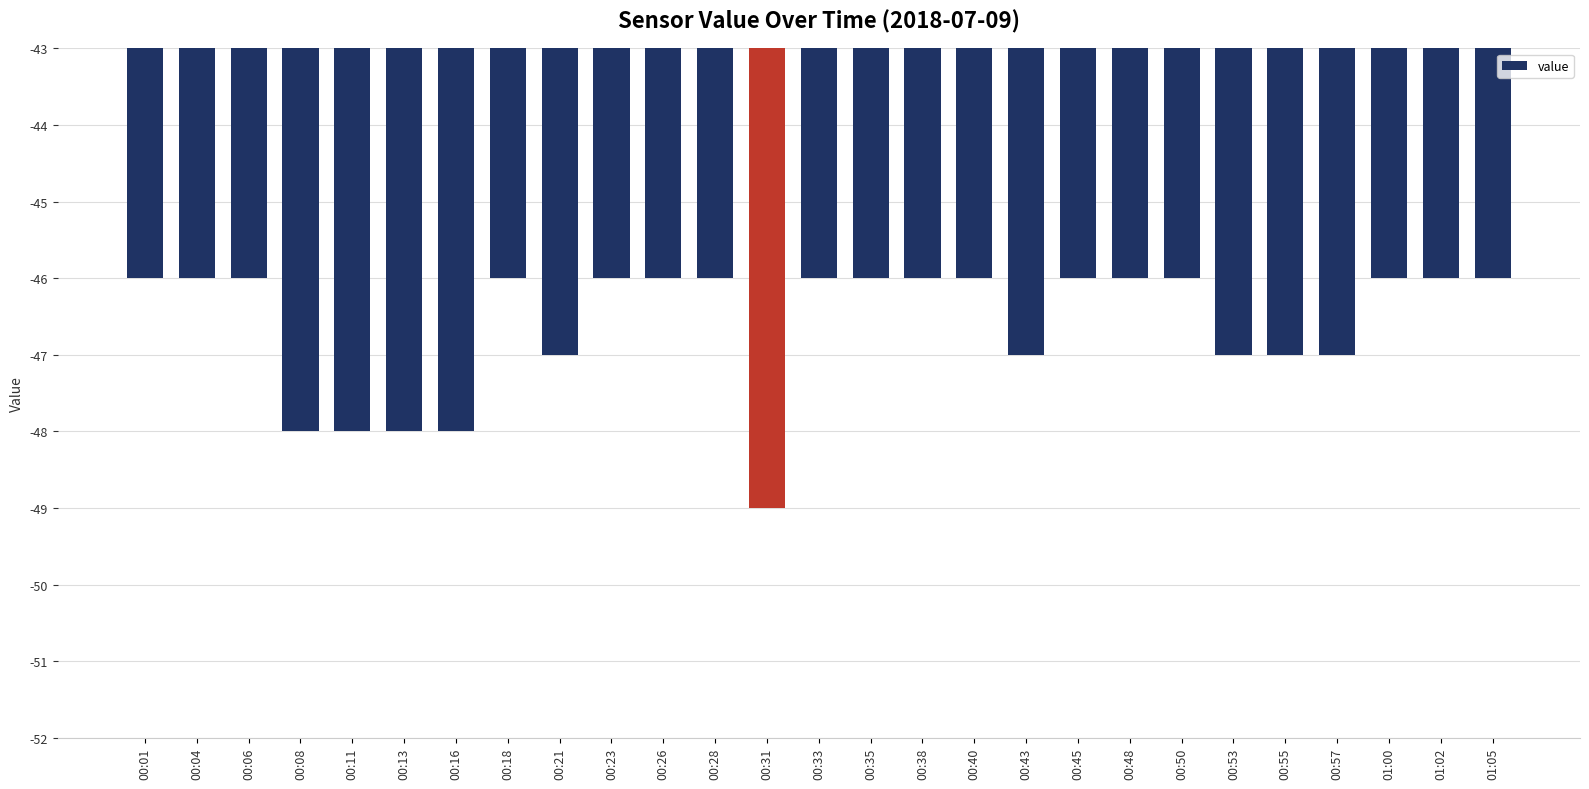

What position from the left is 00:35?

15